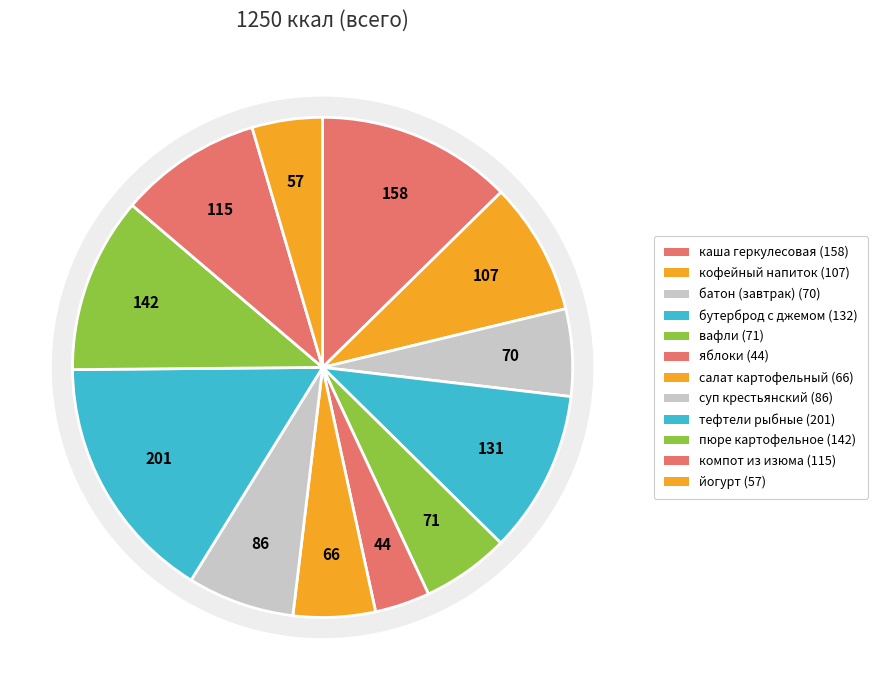

What portion of the pie excludes вафли?

94.3%